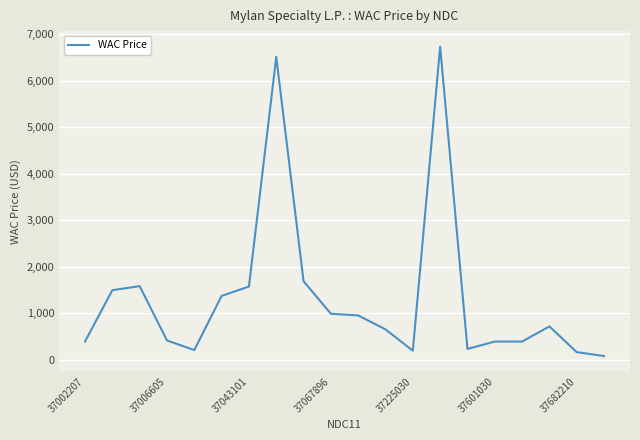

What is the difference between the maximum and minimum values?

6649.8